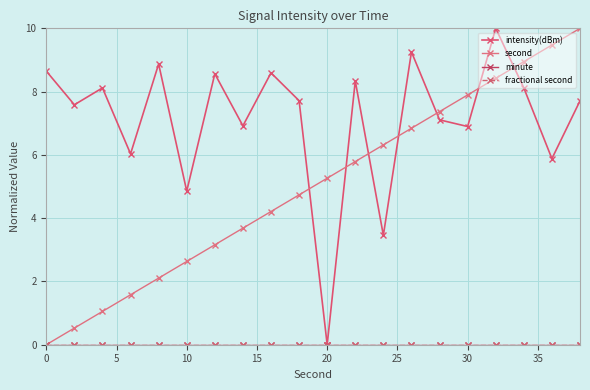

Does the chart have visible grid lines?

Yes